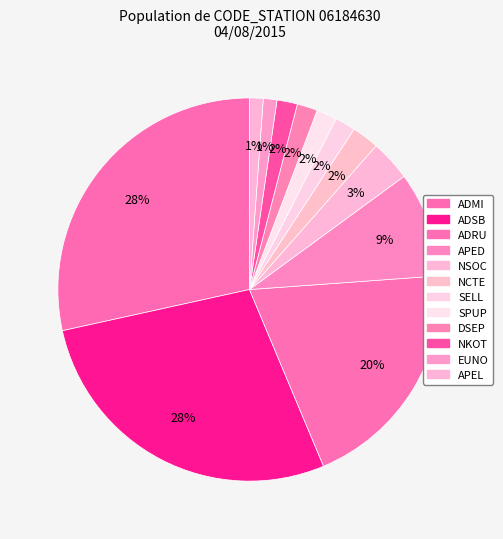

Is it true that EUNO is 1% of the pie?

True